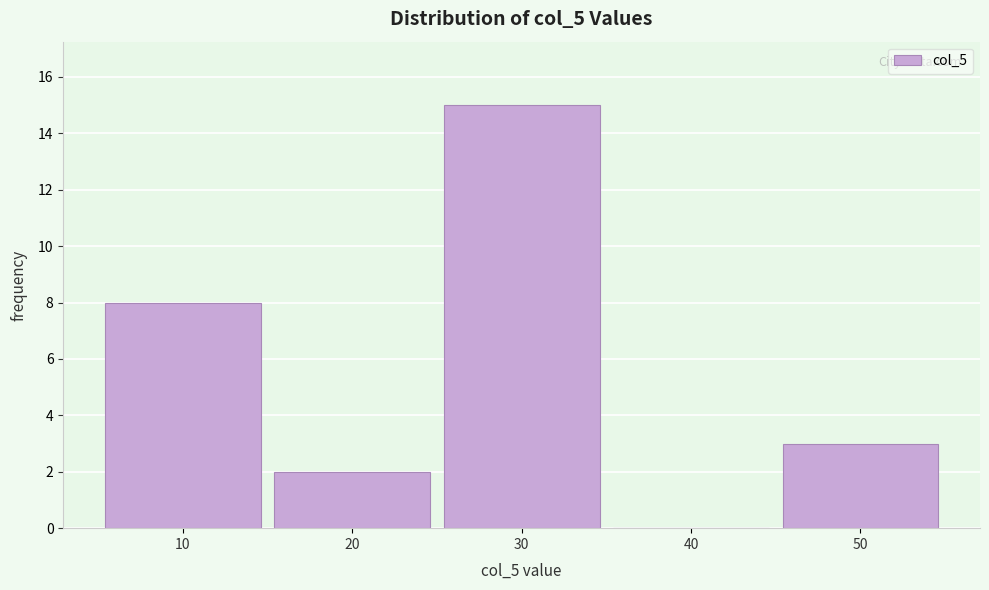

Which range on the x-axis has the tallest bar?

25 to 35